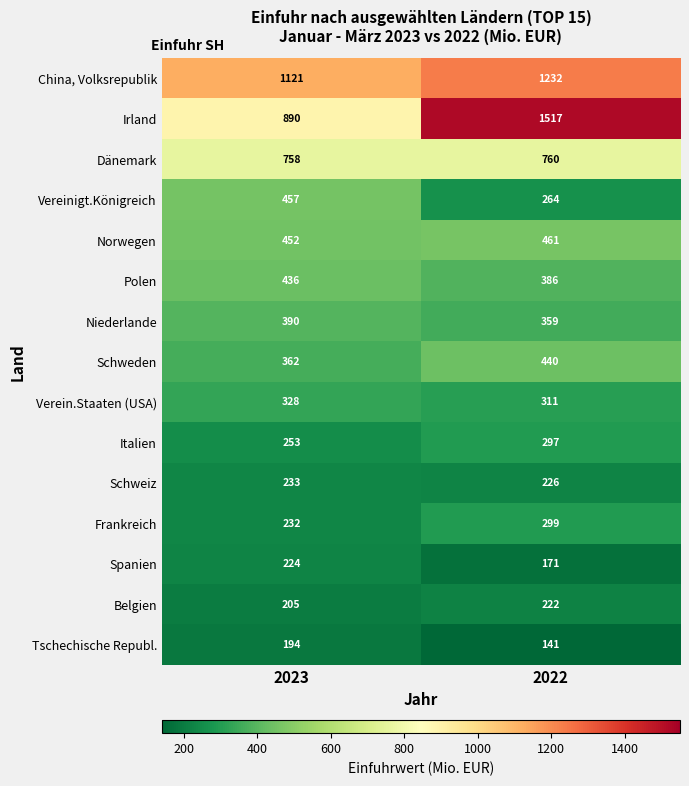

What is the sum of the Frankreich values at 2022 and 2023?

531